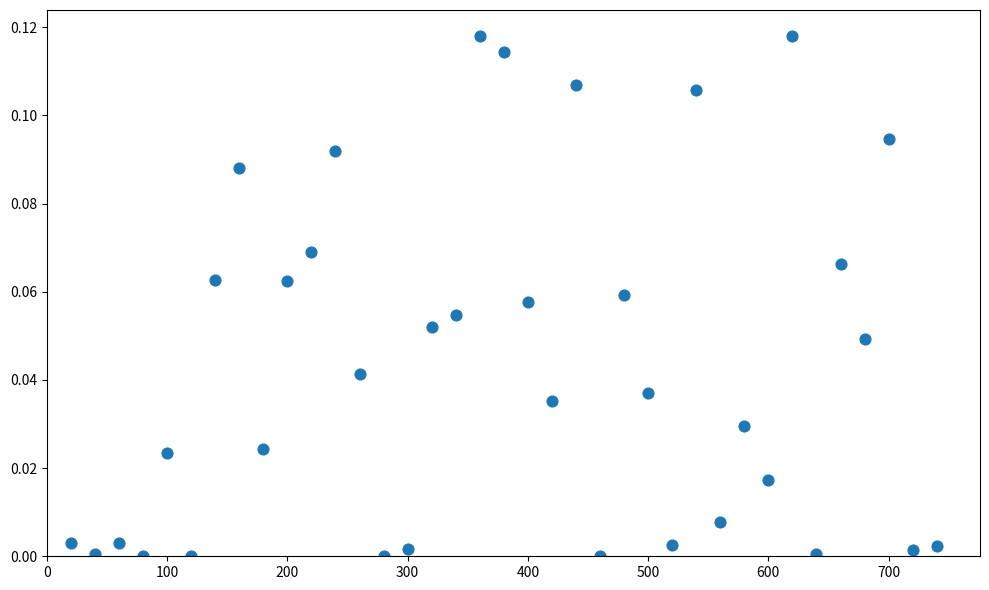

What is the range of X values (max minus min)?

720.0